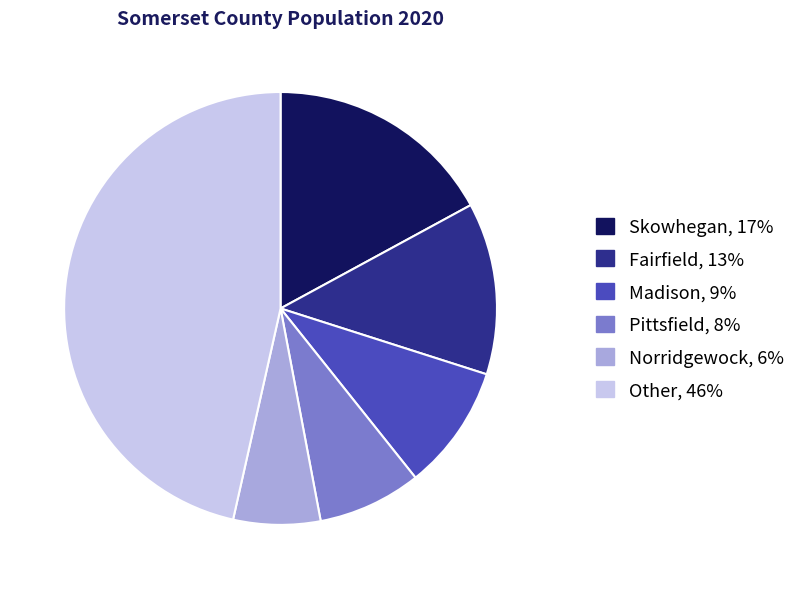

Does any single category account for the majority?

No